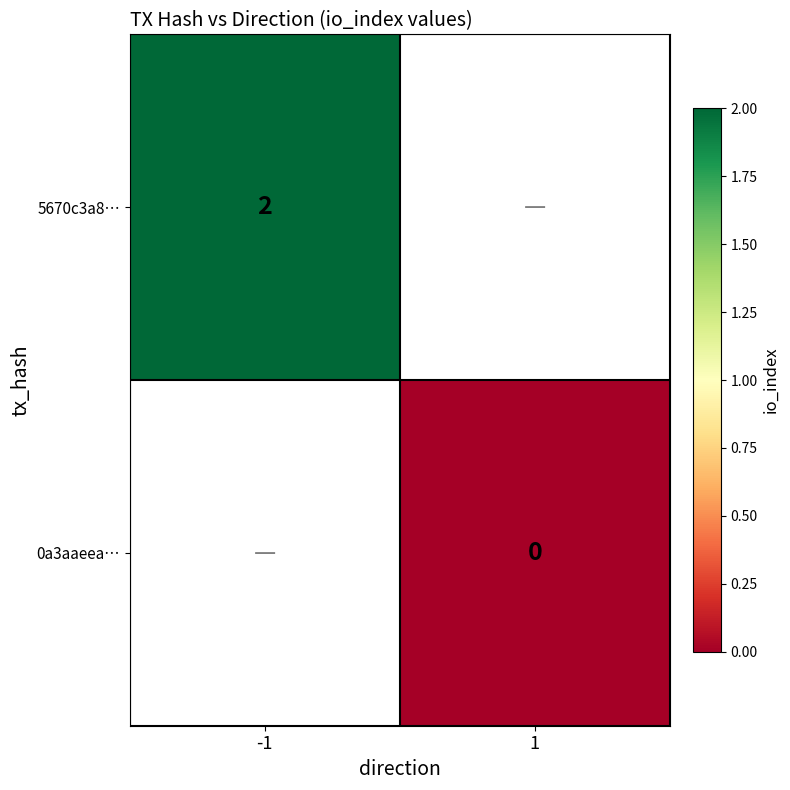

Count the number of data series in this chart.

2